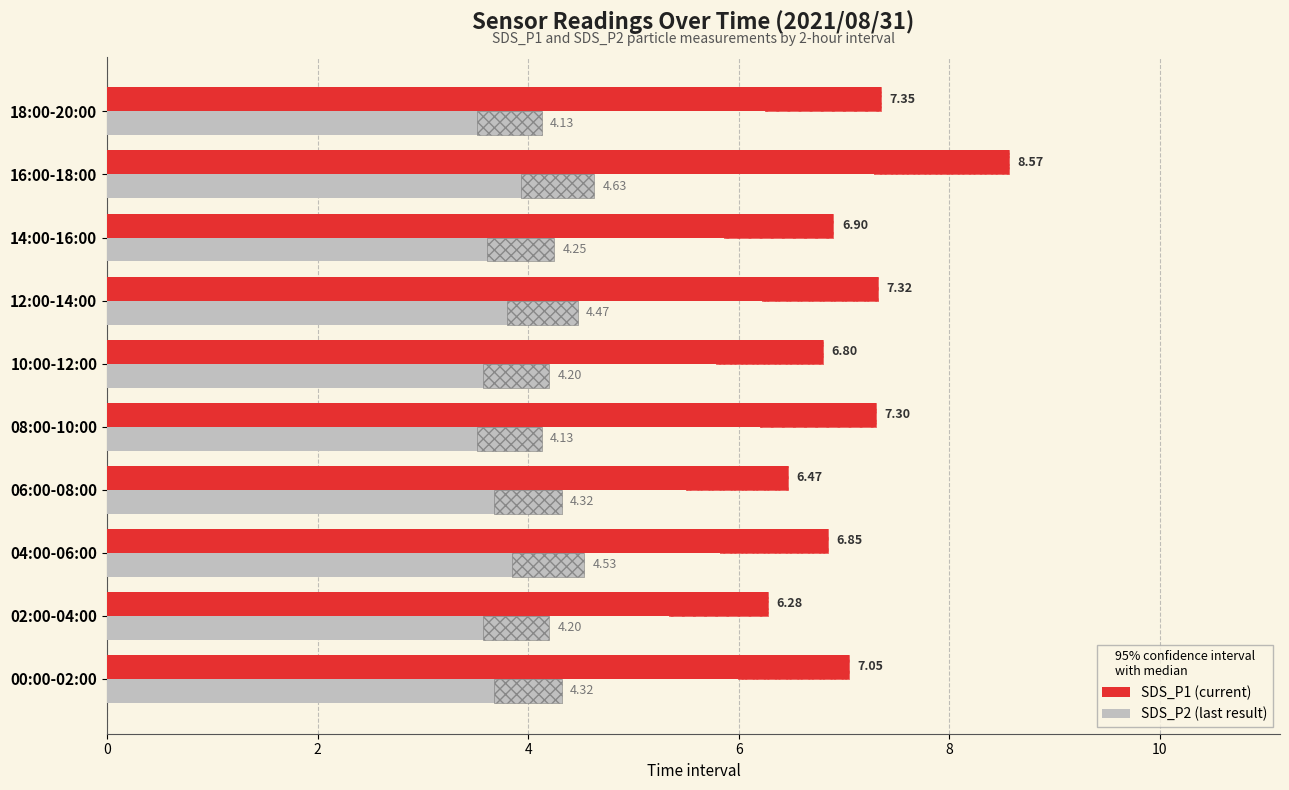

Is it true that SDS_P2 equals 4.2 at 14:00-16:00?

True